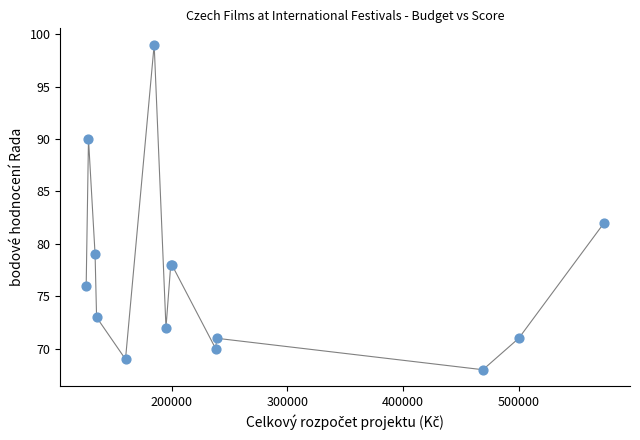

What Y value in the scatter plot is closest to 83?

82